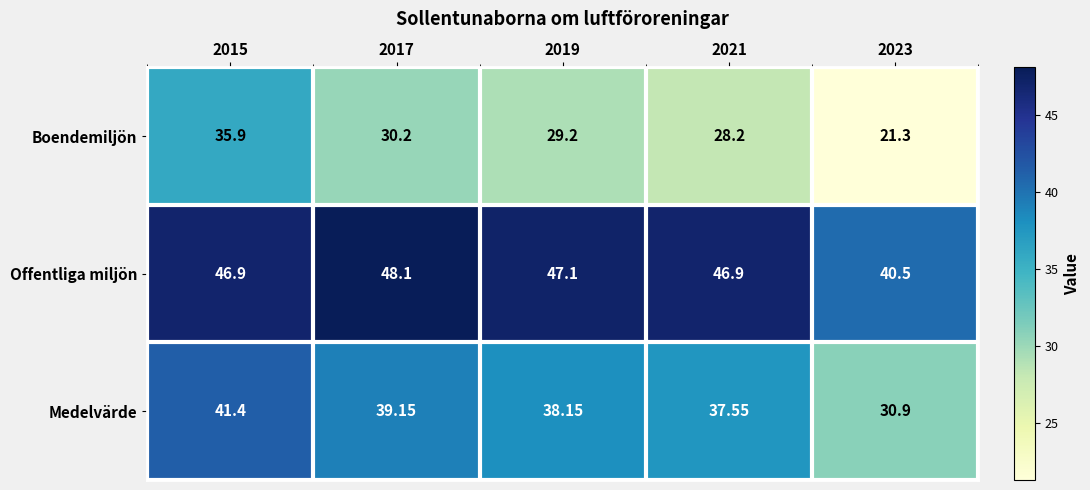

Which series has the largest total across all categories?

Offentliga miljön